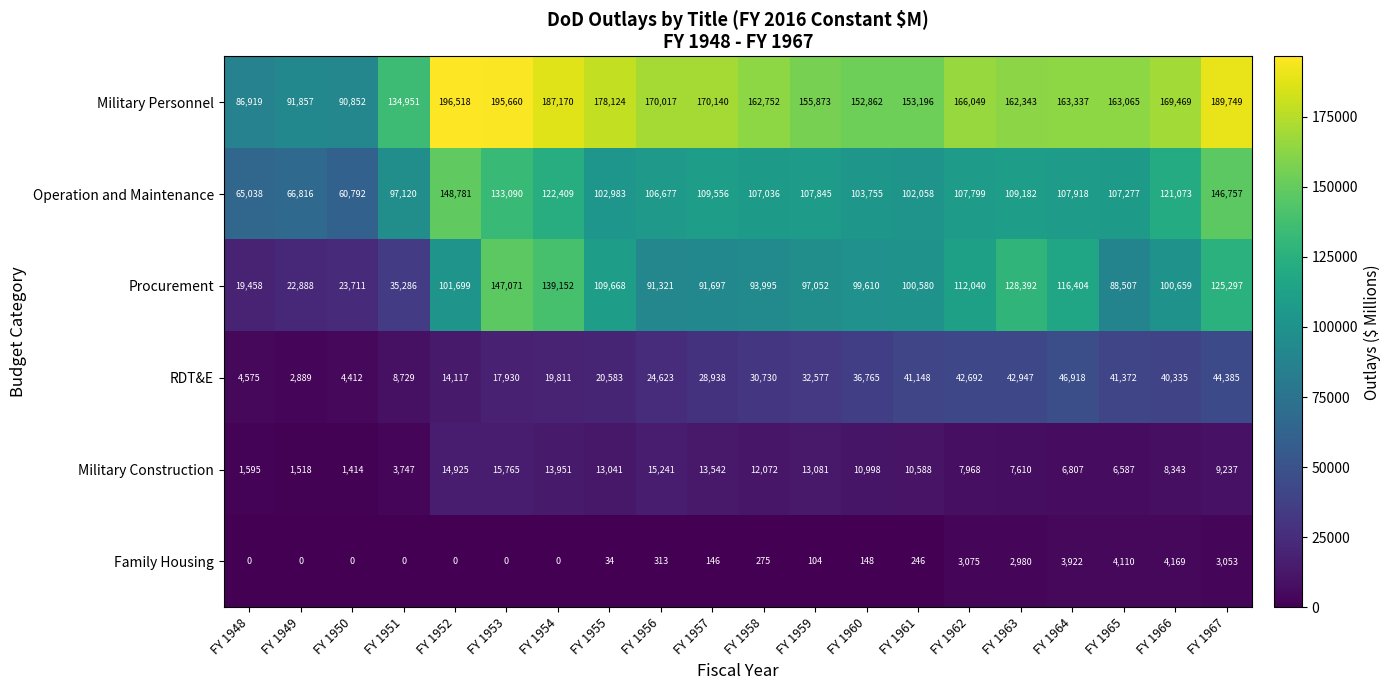

At FY 1953, list the series in order from largest to smallest.

Military Personnel, Procurement, Operation and Maintenance, RDT&E, Military Construction, Family Housing